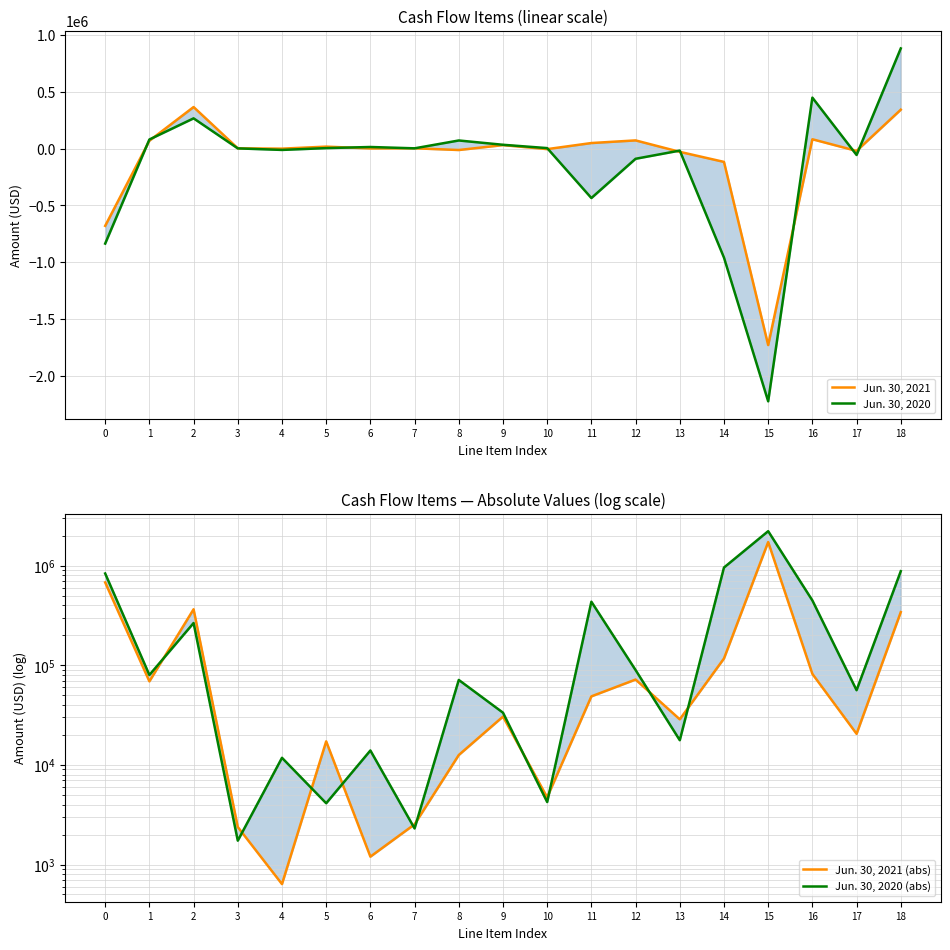

List the series in order of their peak value, highest first.

Jun. 30, 2020 (abs), Jun. 30, 2021 (abs), Jun. 30, 2020, Jun. 30, 2021